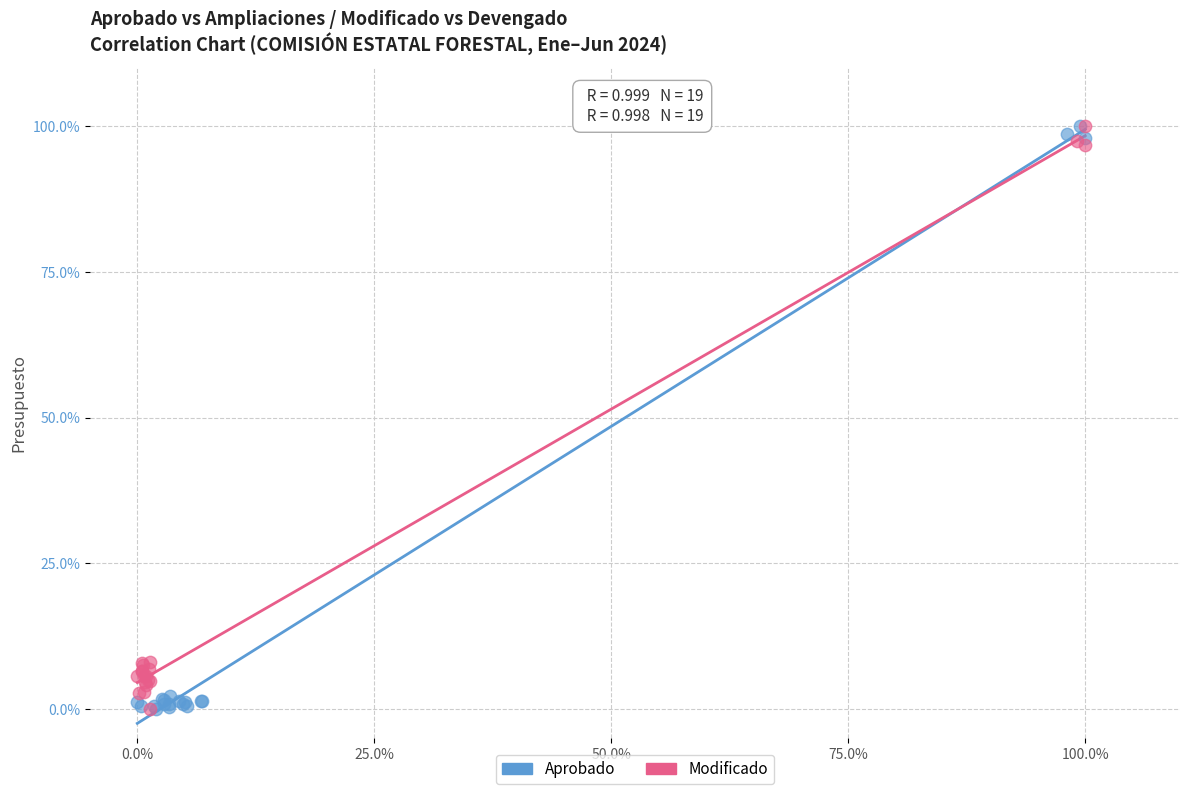

What are all the series names shown in the legend?

Aprobado, Modificado